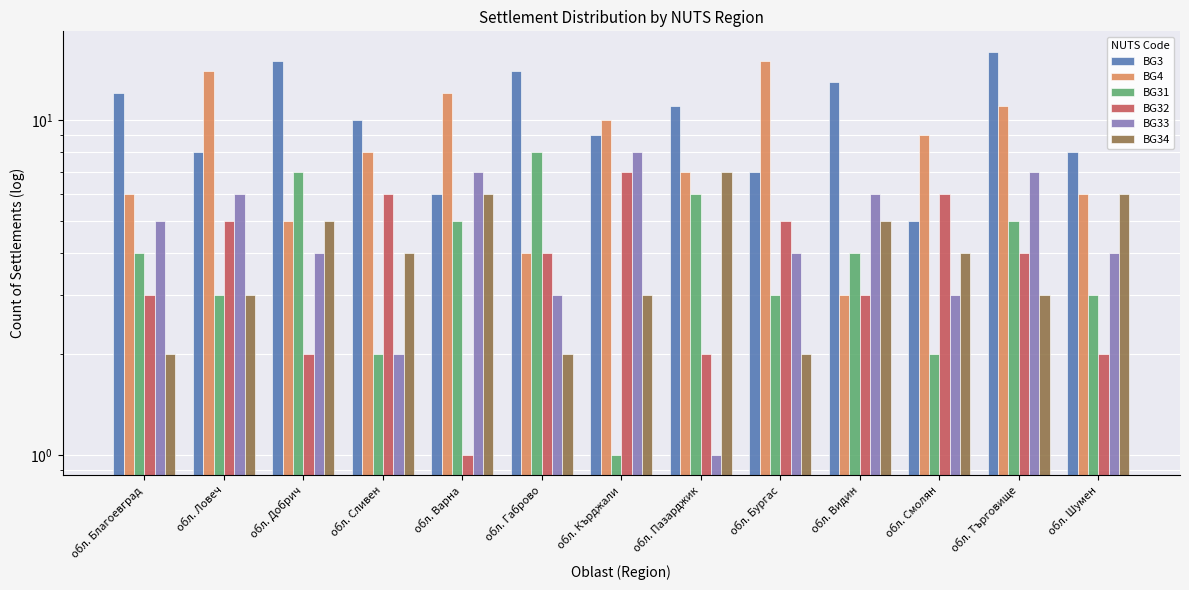

What is the value of the BG33 bar at the 9th from the left?

4